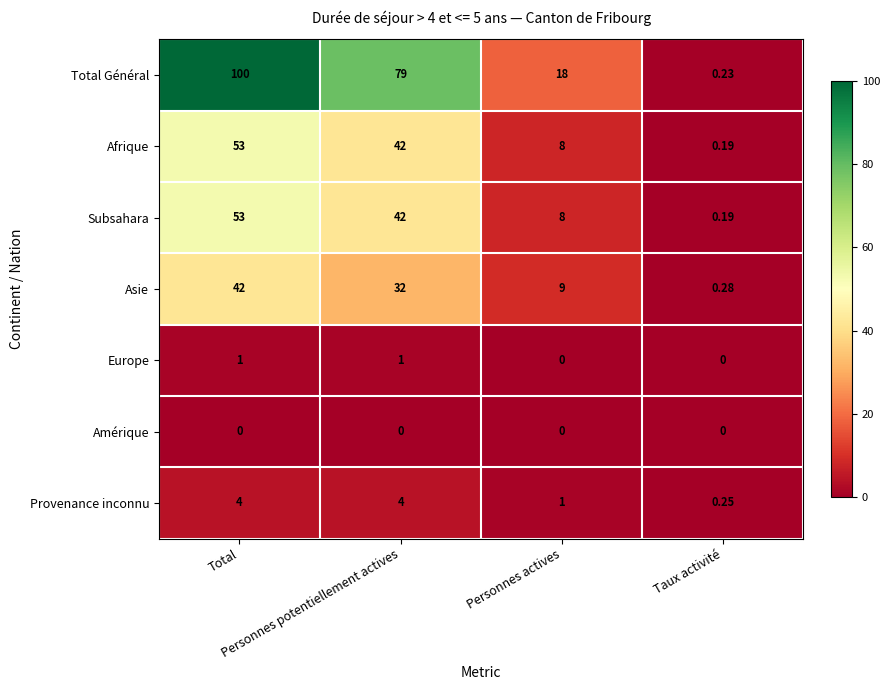

How many distinct data groups are displayed?

7